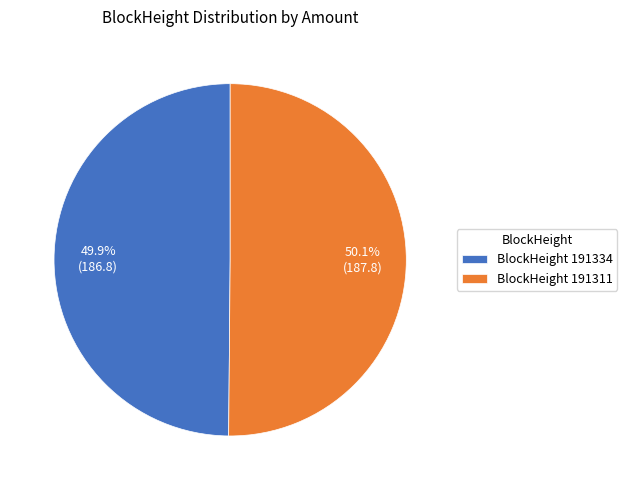

What is the ratio of the value at BlockHeight 191311 to the value at BlockHeight 191334?

1.0